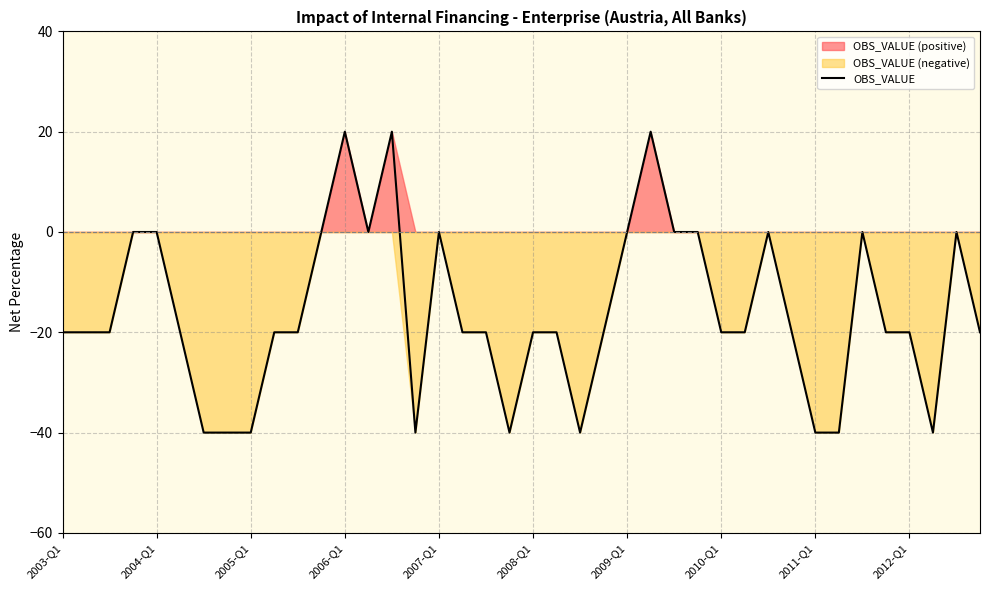

The value of OBS_VALUE at 2007-Q1 is 0. True or false?

True